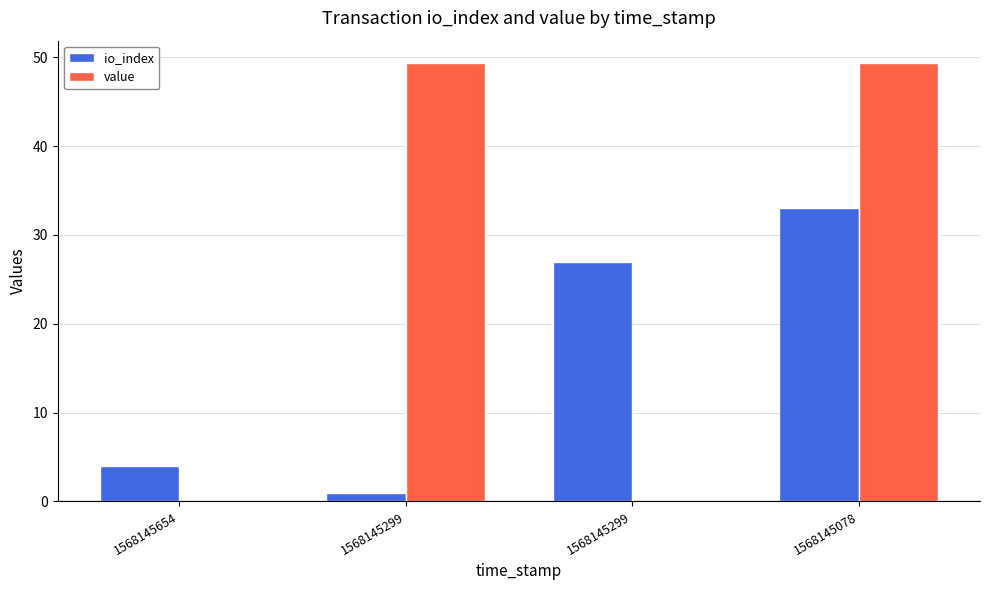

What is the sum of all io_index values?

65.0